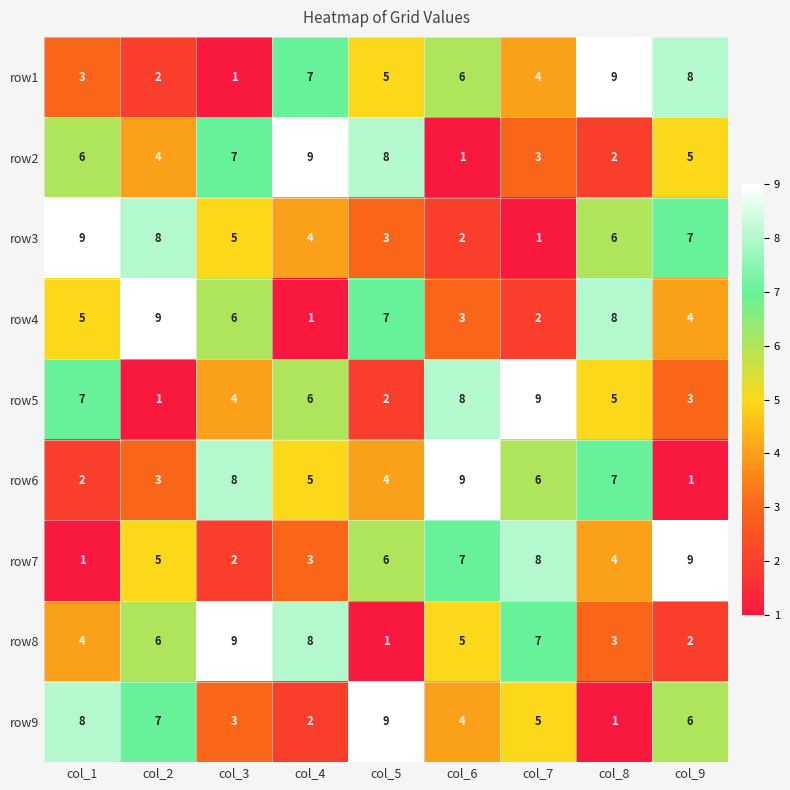

Read the row5 value at col_6.

8